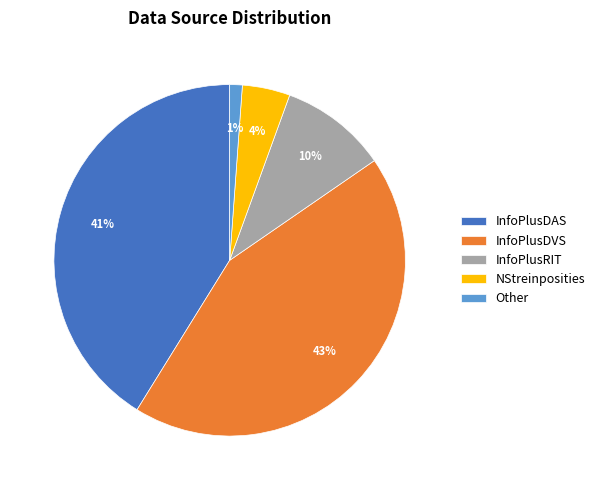

The InfoPlusDAS slice represents 41% of the pie. True or false?

True